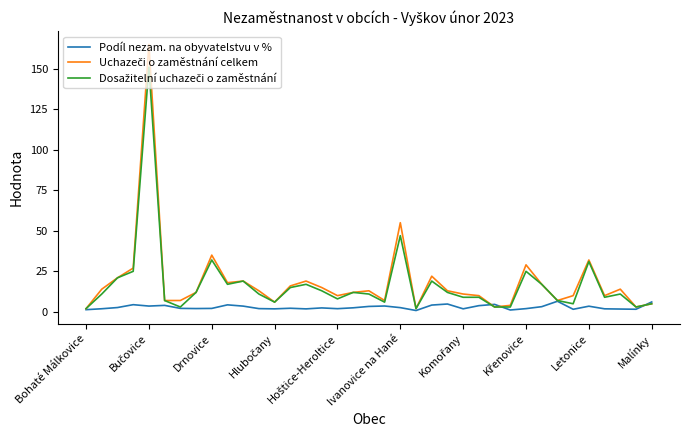

Is this an area chart (filled region under the line)?

No